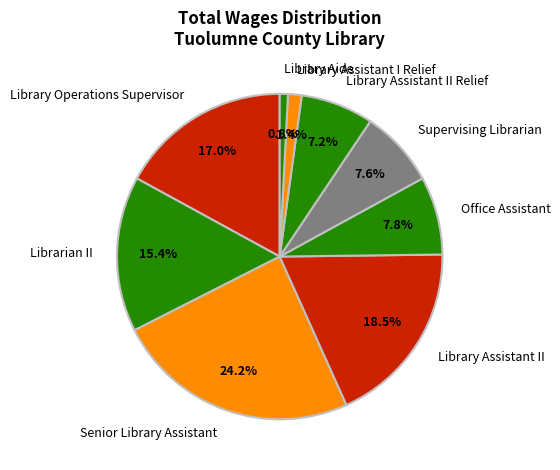

Count the number of slices in the pie.

9